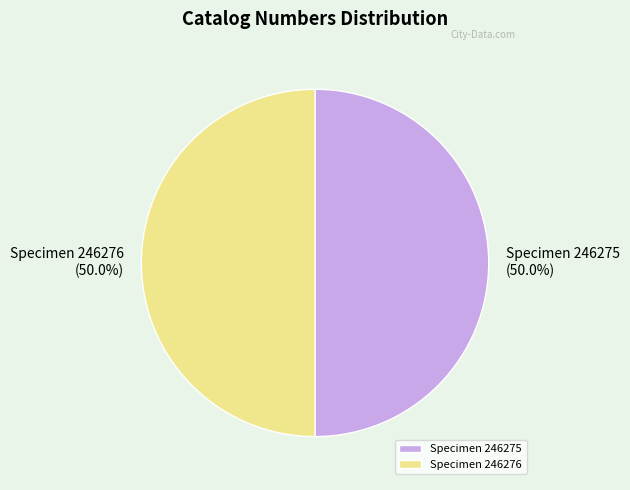

Approximately how many times larger is the value at Specimen 246276 compared to Specimen 246275?

1.0